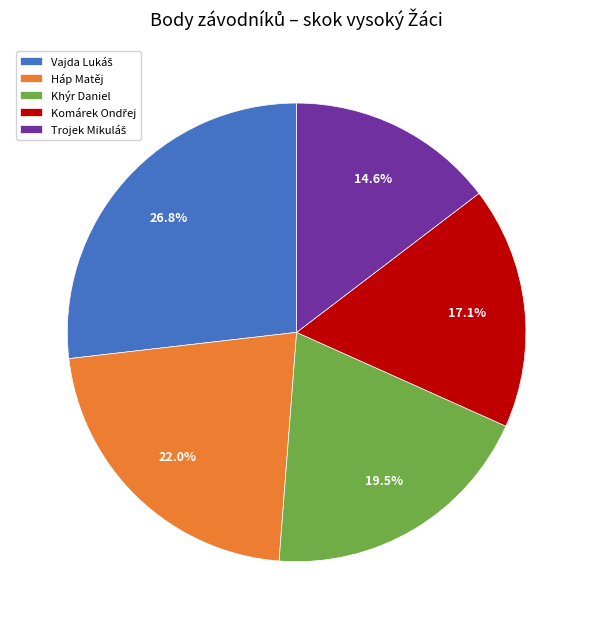

Does Khýr Daniel represent more than half of the total?

No